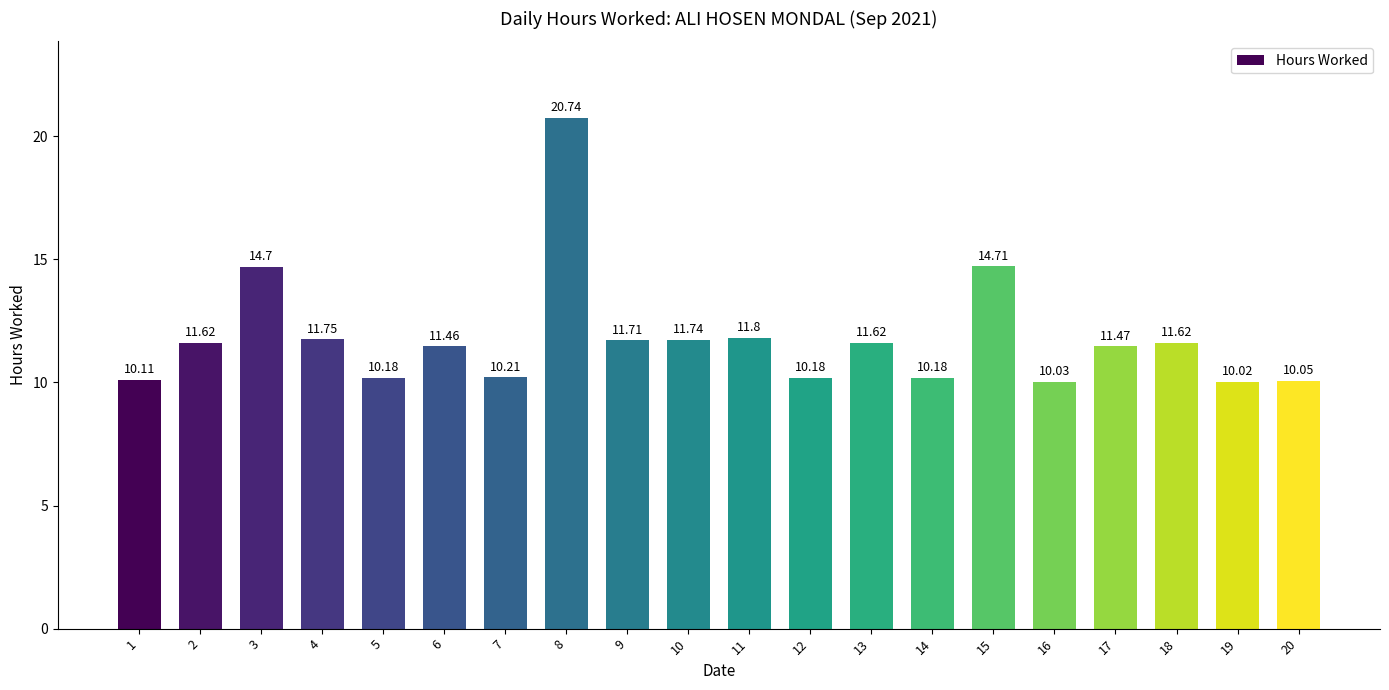

What is the value of the 15th bar from the left?

14.7